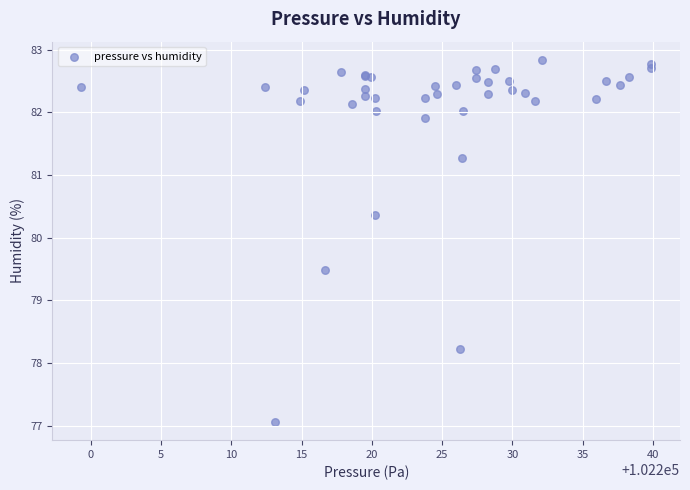

What Y value in the scatter plot is closest to 79?

79.5